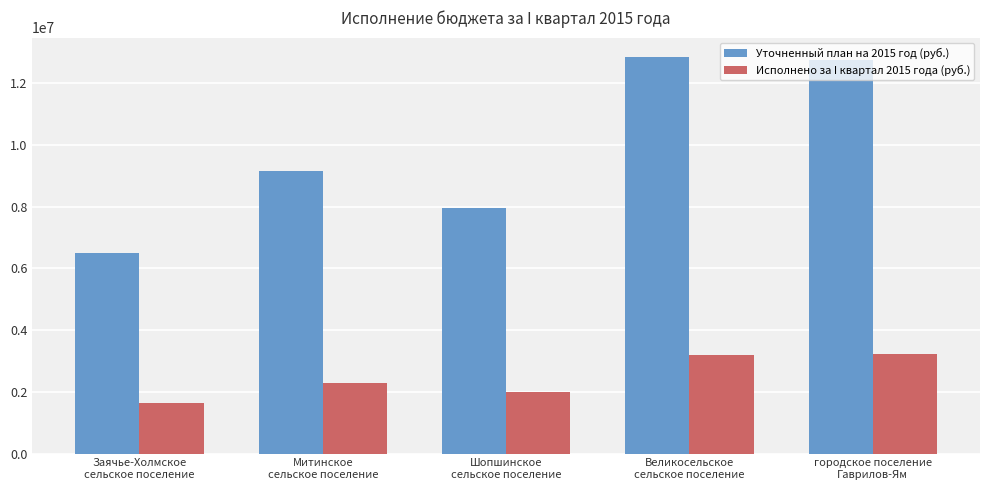

What position from the right is Шопшинское
сельское поселение?

3